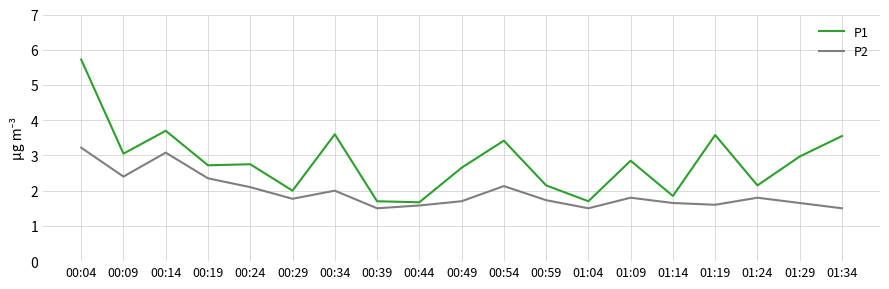

True or false: P1 has a value of 4.9 at 00:09.

False